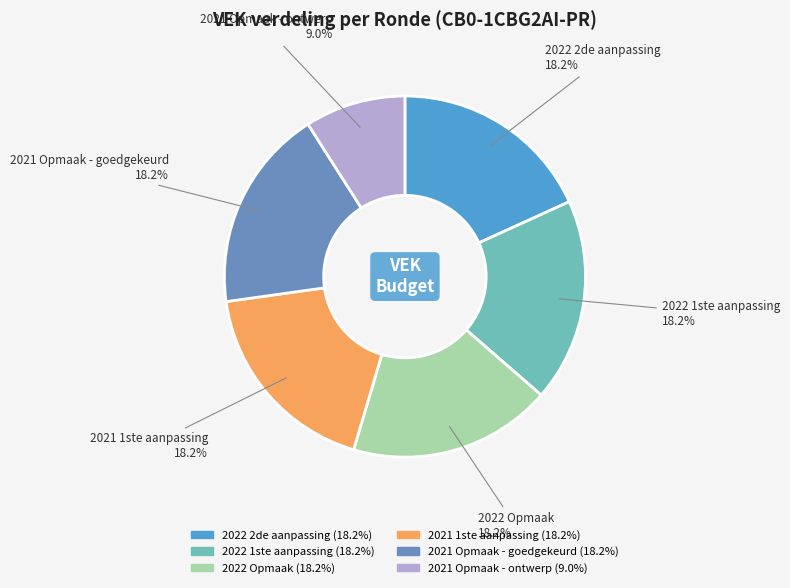

Which category has the smallest portion of the pie?

2021 Opmaak - ontwerp